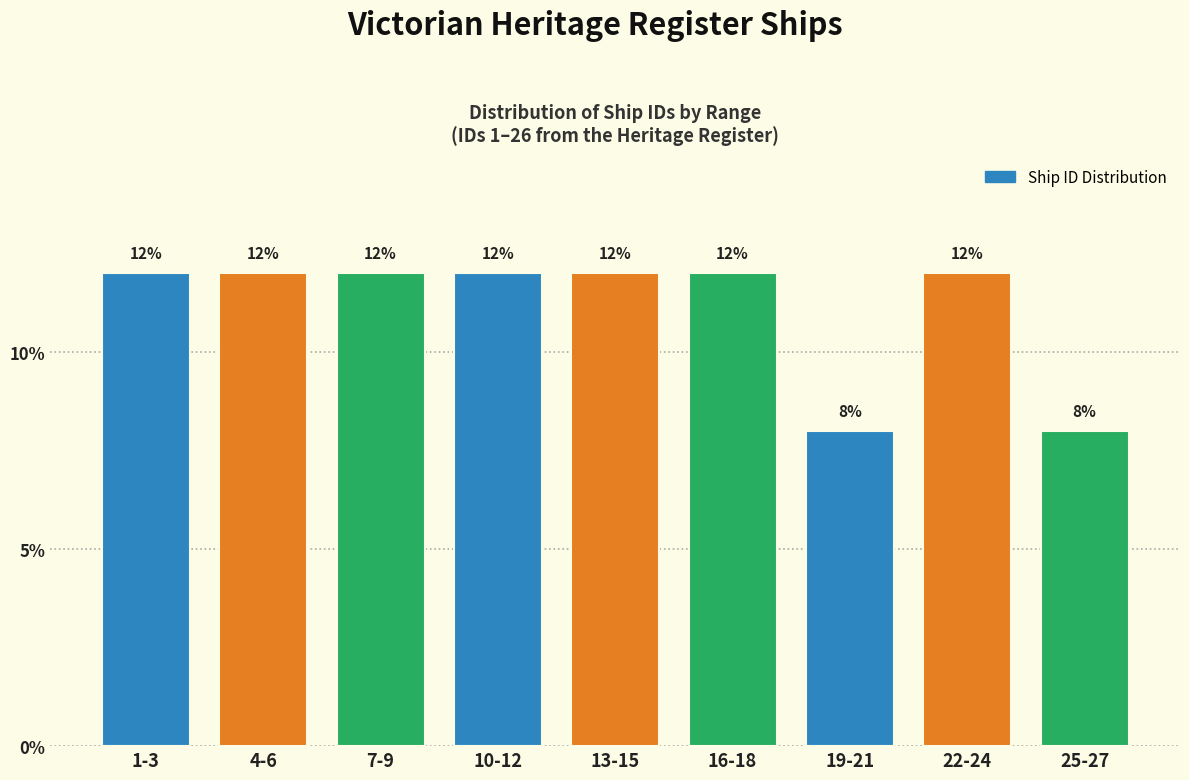

Reading left to right, what are all the values shown in this chart?

12	12	12	12	12	12	8	12	8